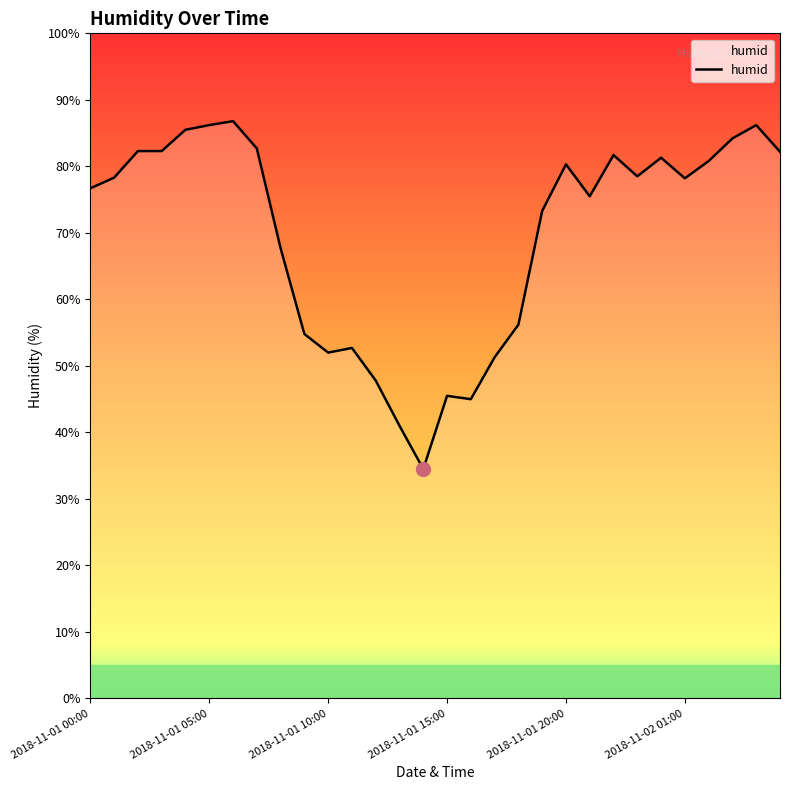

What is the sum of all values?

2091.5